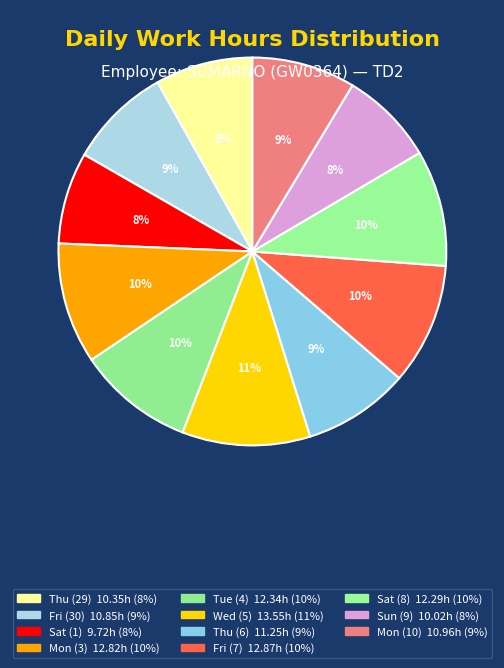

To the nearest percent, what portion does Mon (10) represent?

9%